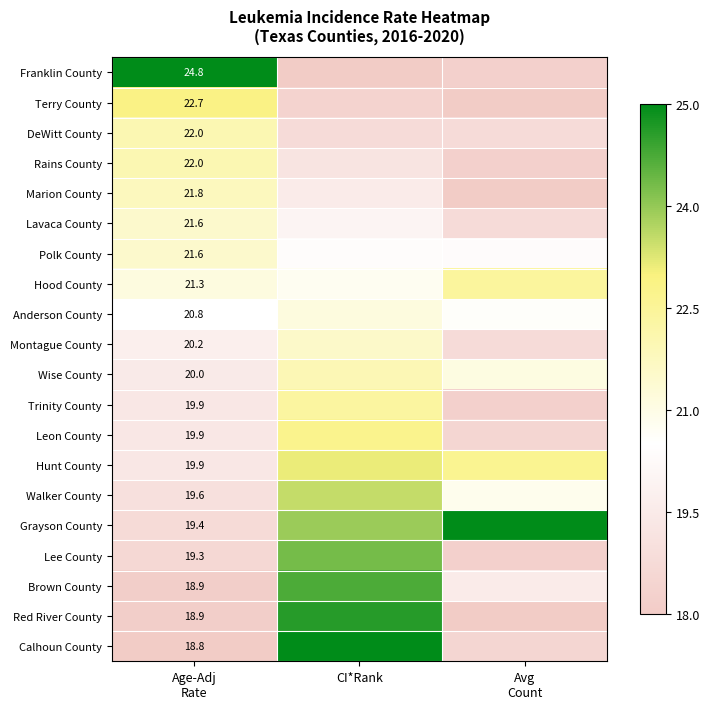

Which series changed the most between Age-Adj Rate and Avg Count?

Franklin County